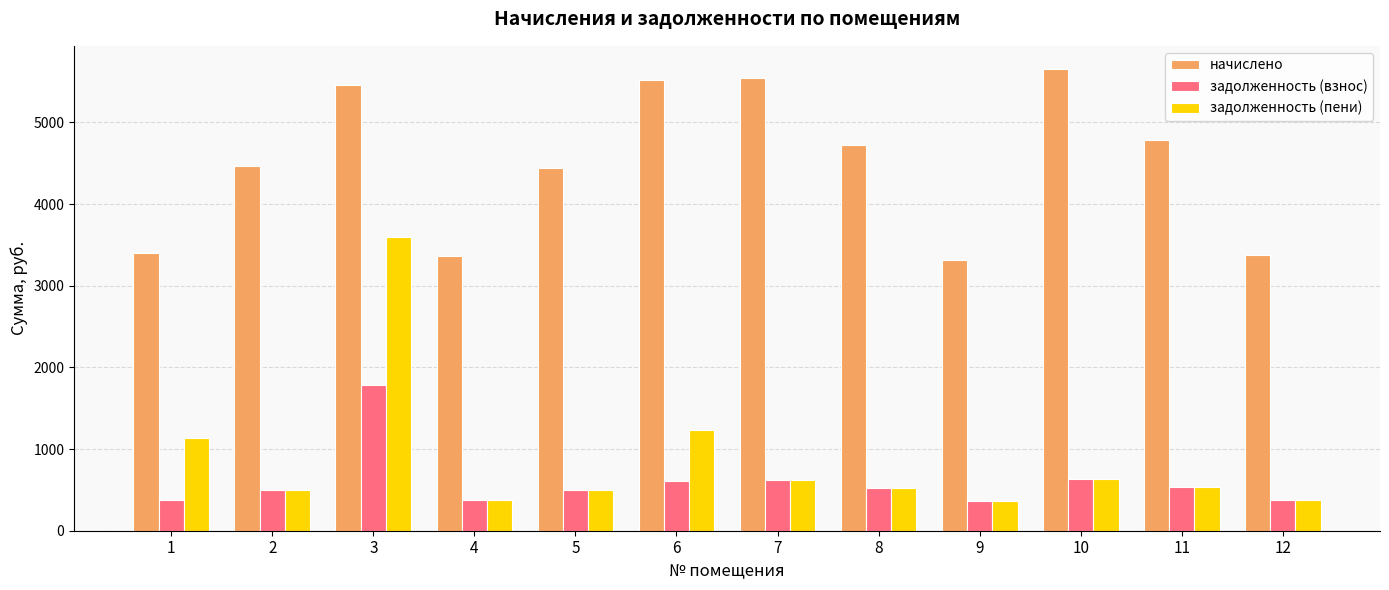

List the series in order of their peak value, highest first.

начислено, задолженность (пени), задолженность (взнос)